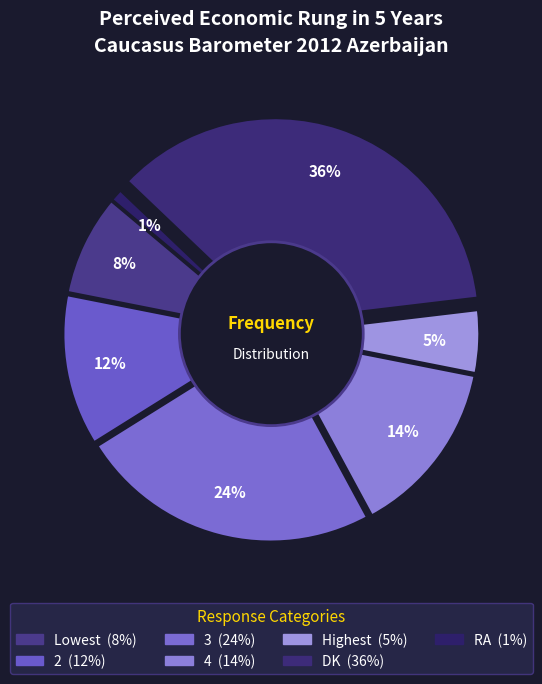

To the nearest percent, what is the combined percentage of 3 and Lowest?

32%